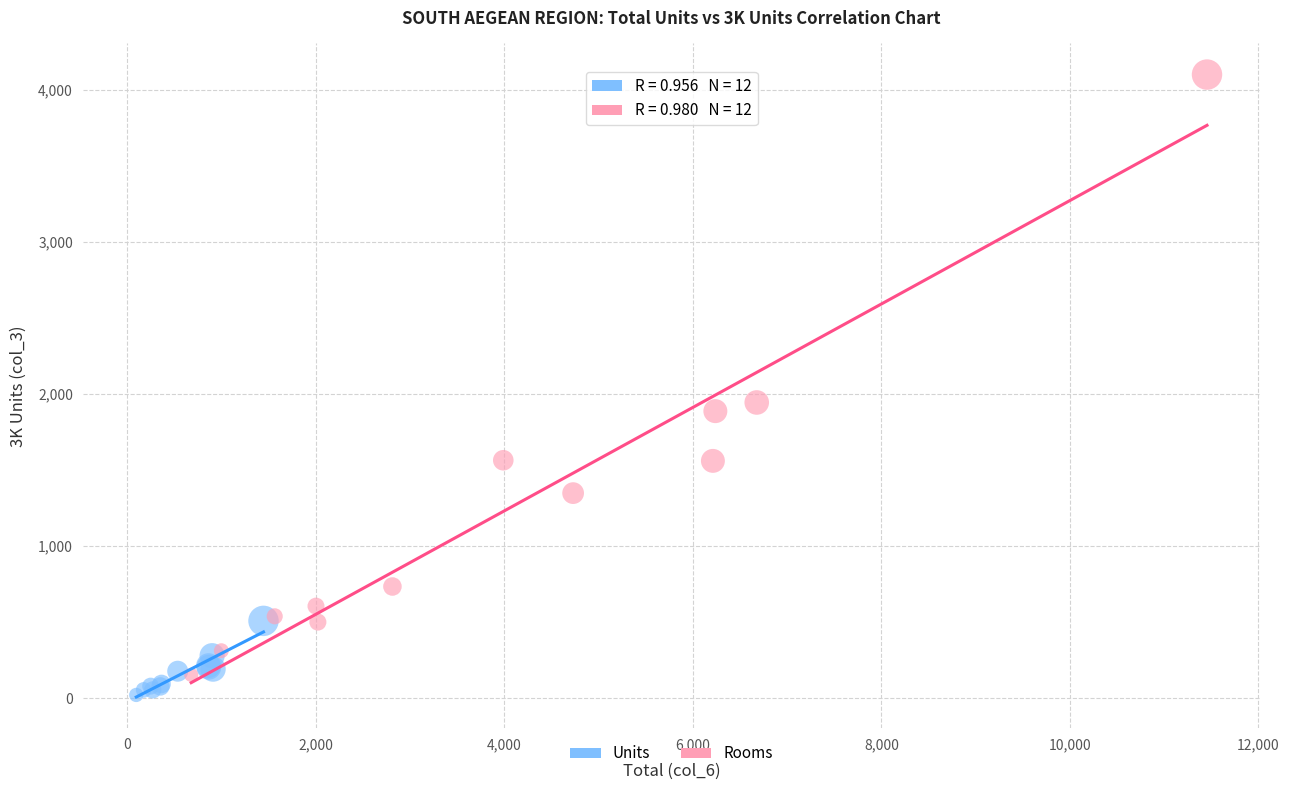

Which series has the widest spread of Y values?

Rooms